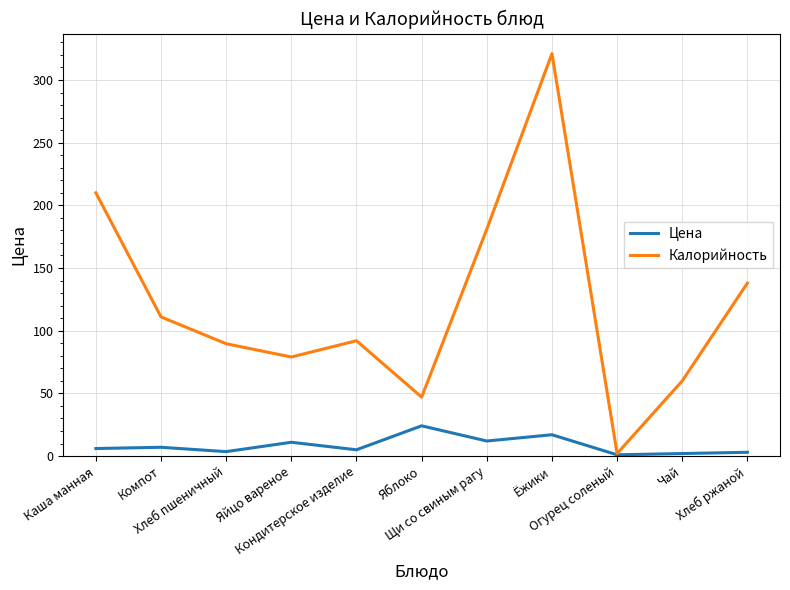

How many interior local valleys does the Цена series have?

4